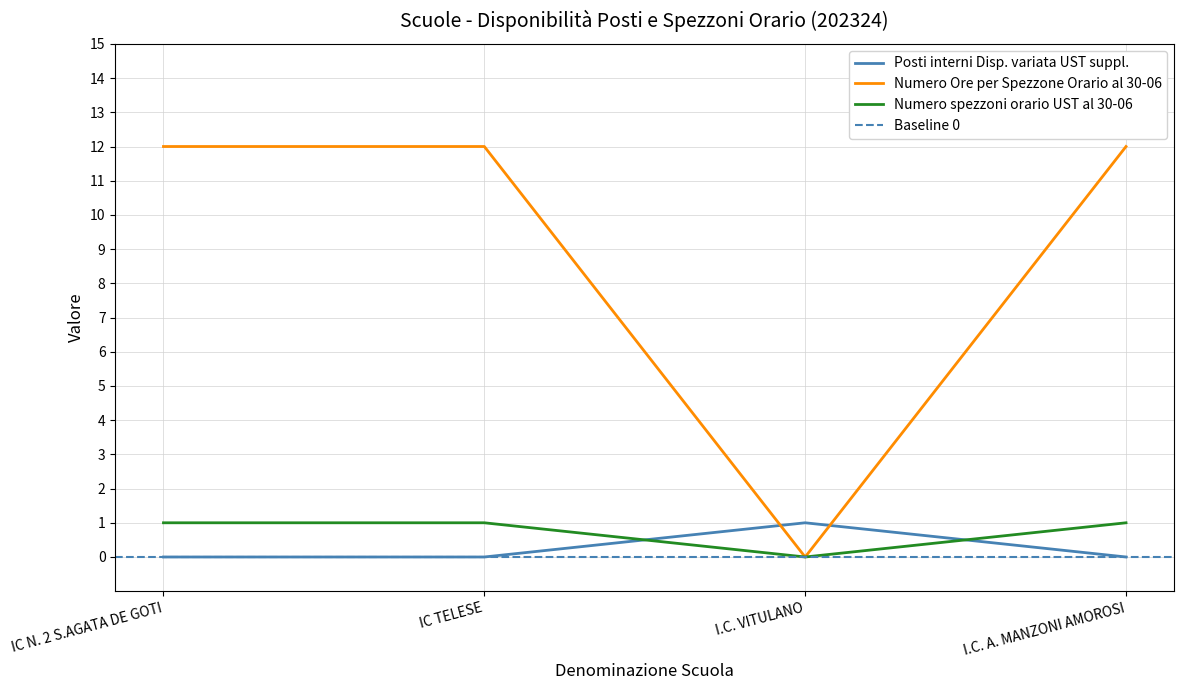

True or false: Numero spezzoni orario UST al 30-06 and Numero Ore per Spezzone Orario al 30-06 cross at least once.

False